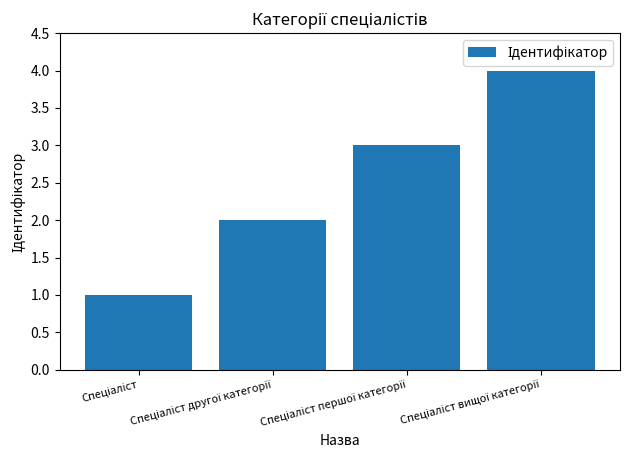

What is the difference between the maximum and minimum values?

3